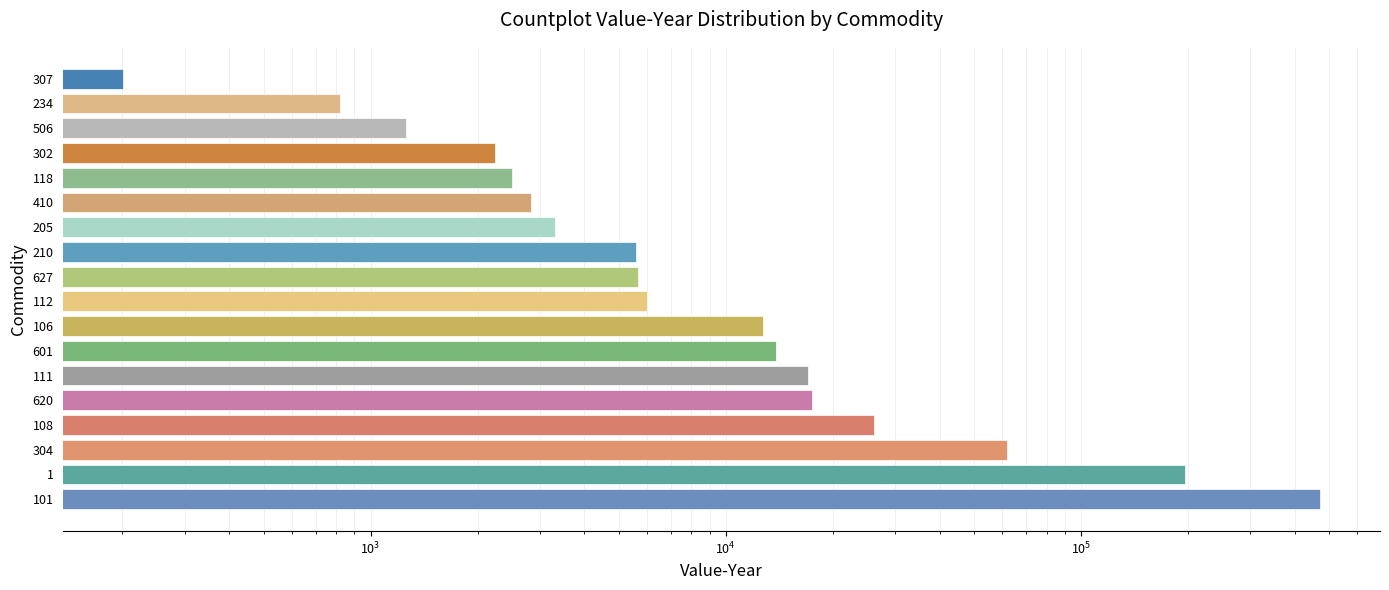

Does the chart contain stacked bars?

No